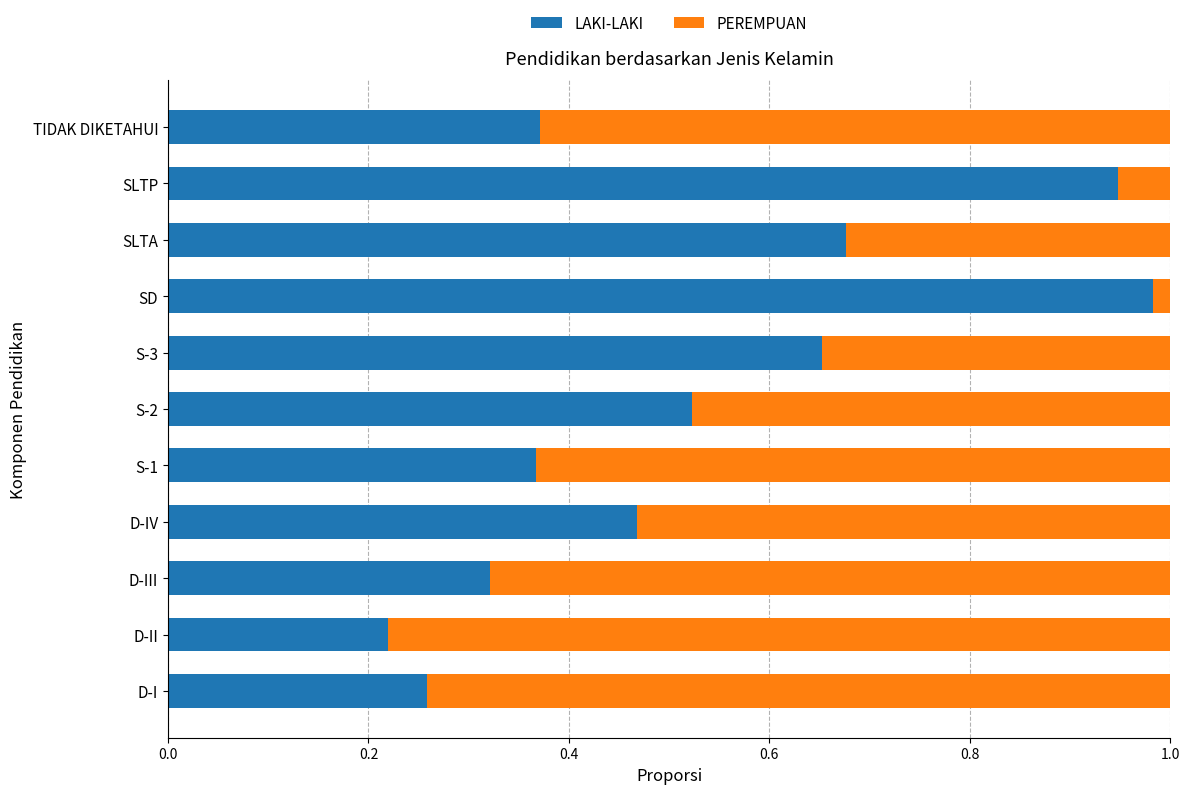

What is the sum of all LAKI-LAKI values?

5.8